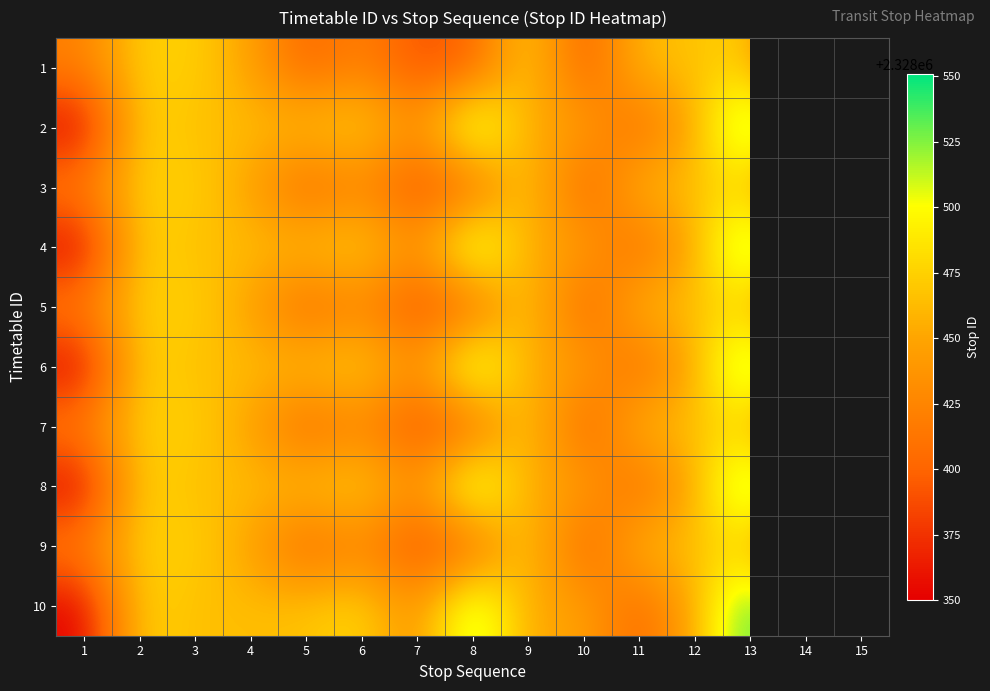

Where does the 1 series first go above 2328448?

2